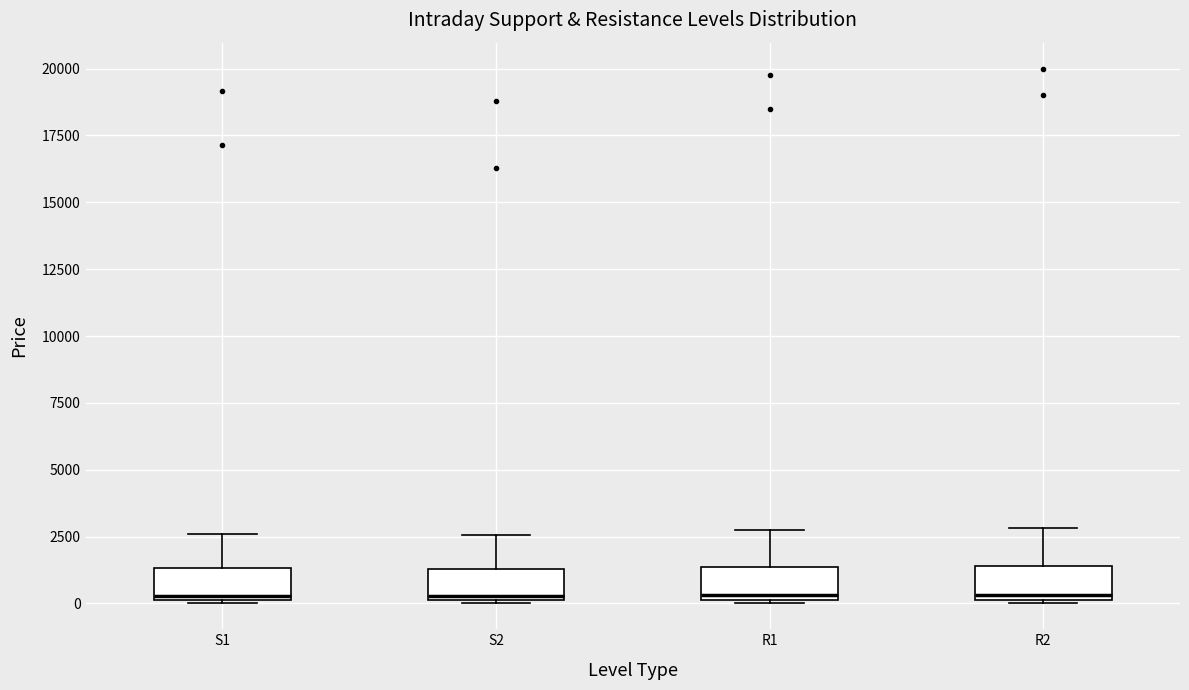

Where does the upper whisker of the box for S2 end on the y-axis? The values are not printed on the chart, so give them approximately, as read against the axis.

2500